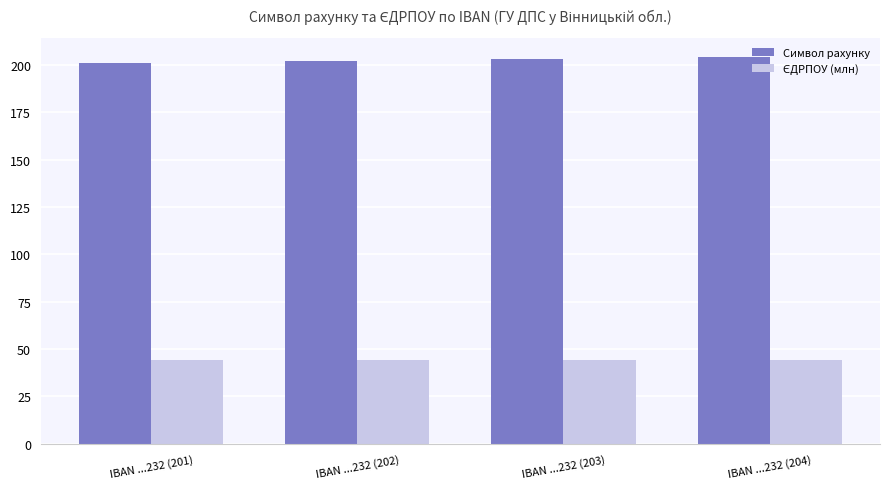

What is the maximum value shown in the chart?

204.0